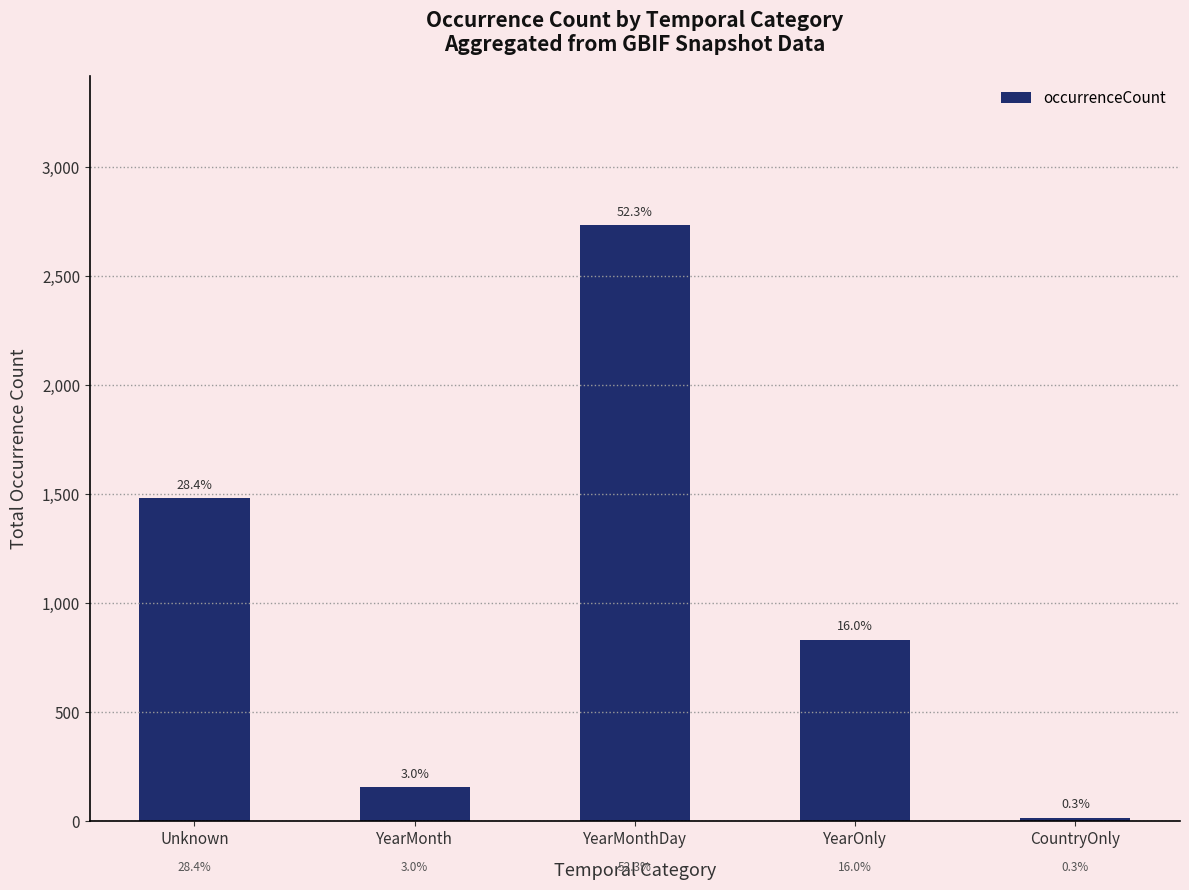

How many bars are there in total?

5